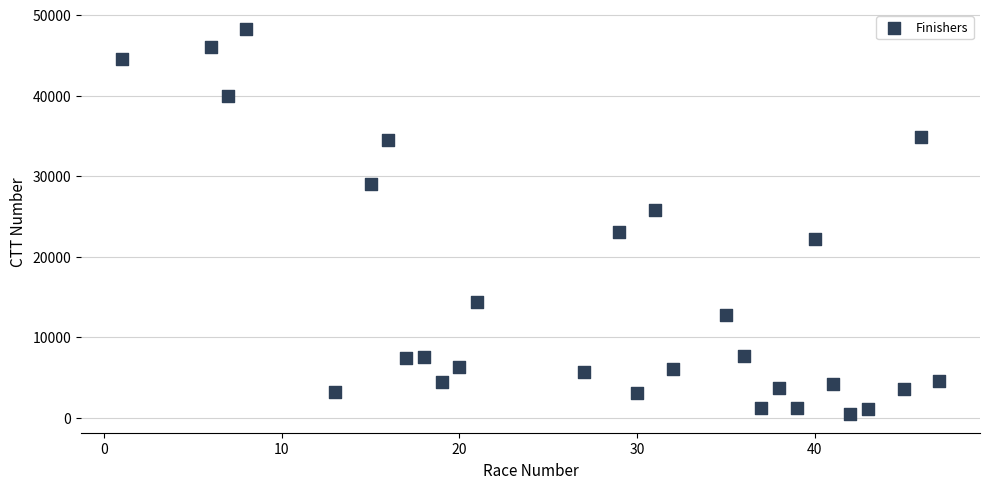

What is the range of X values (max minus min)?

46